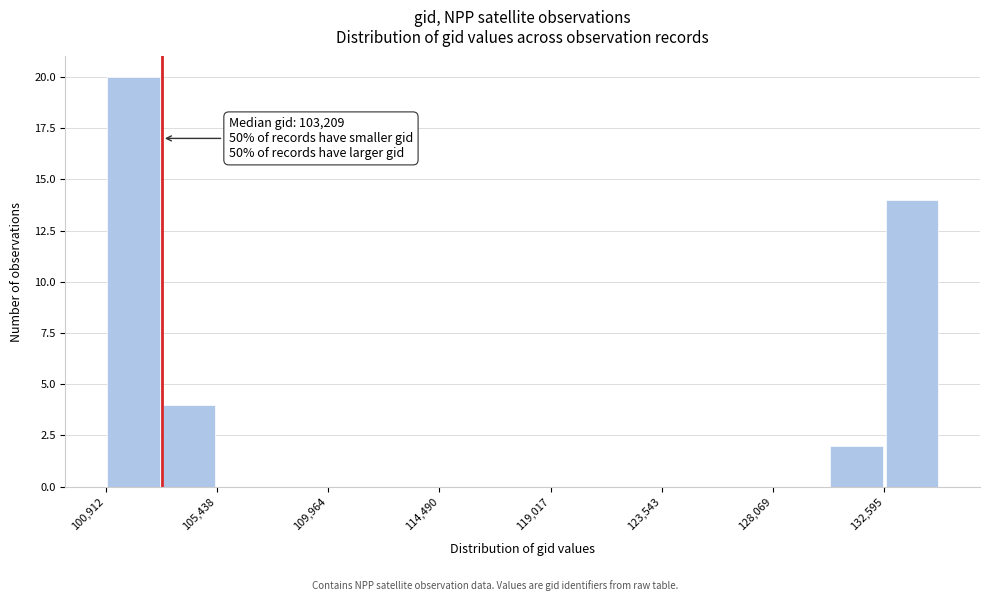

Over which range of the x-axis is the bar tallest?

101000 to 103000